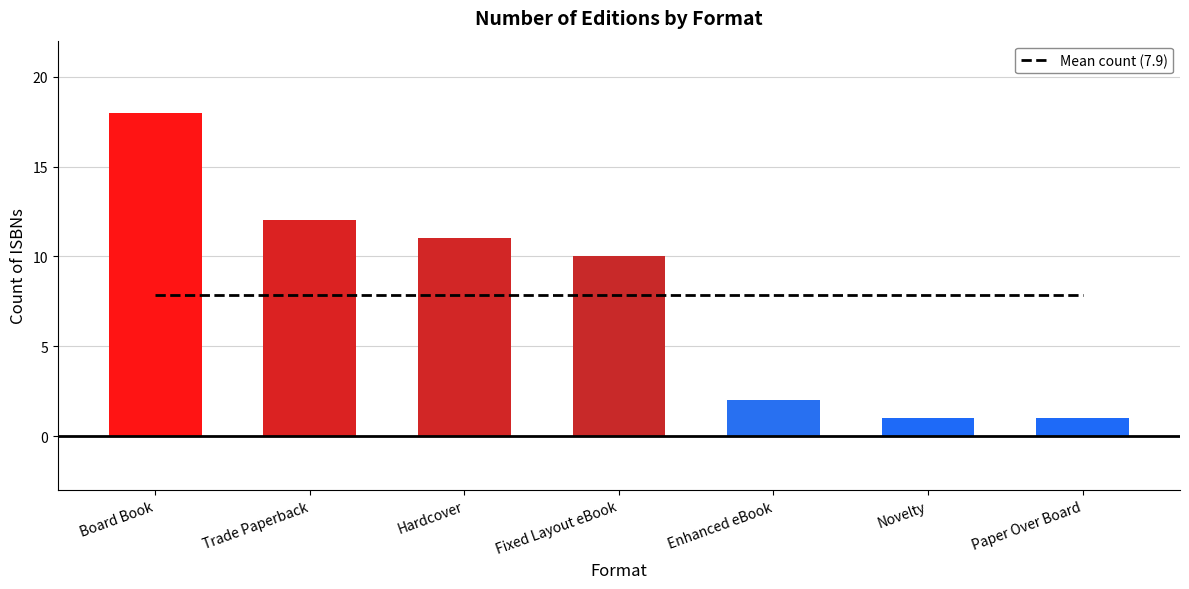

What is the sum of all Edition Count values?

55.0